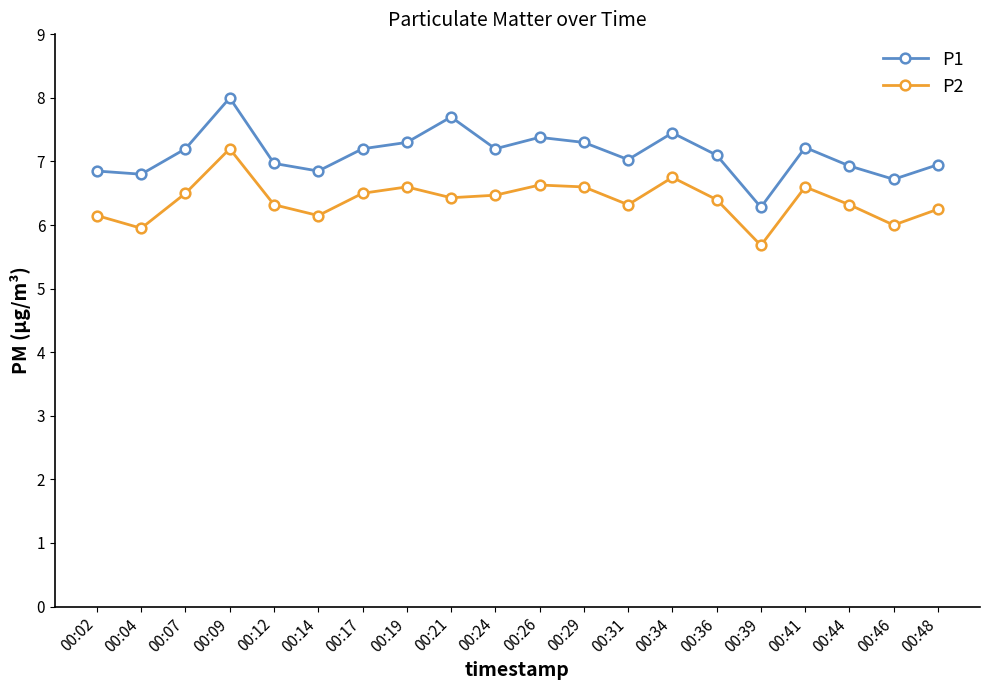

Count the number of categories in the chart.

20